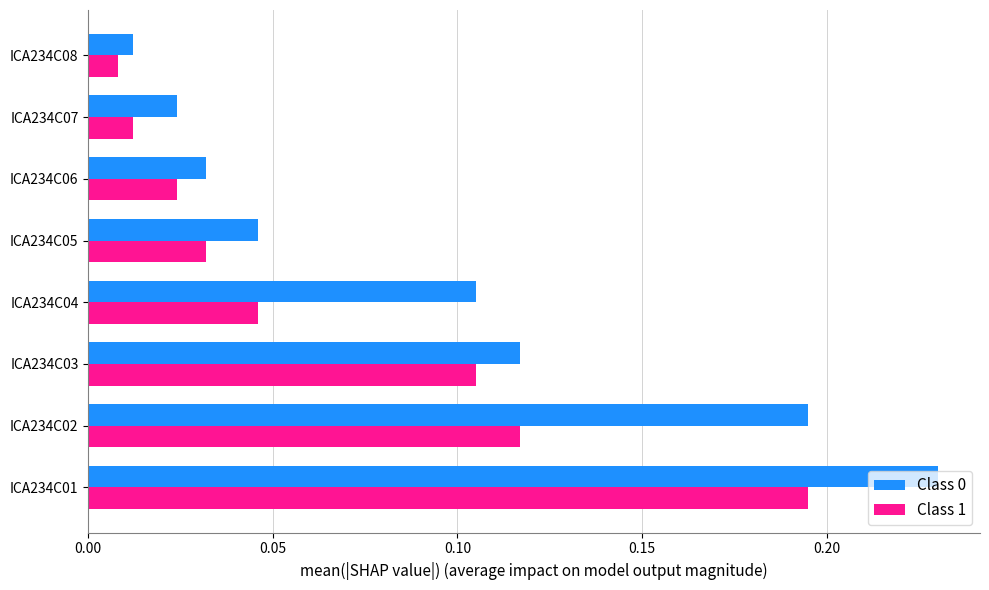

At which label does Class 0 reach its peak?

ICA234C01